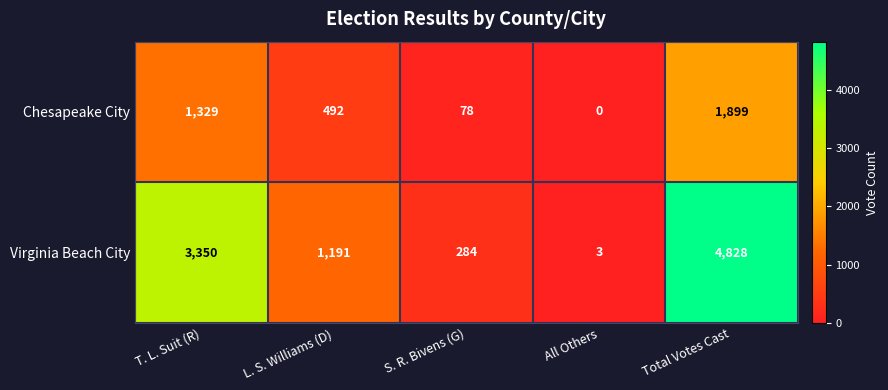

Reading right to left, list all the values displayed in this chart.

Chesapeake City: 1899	0	78	492	1329
Virginia Beach City: 4828	3	284	1191	3350